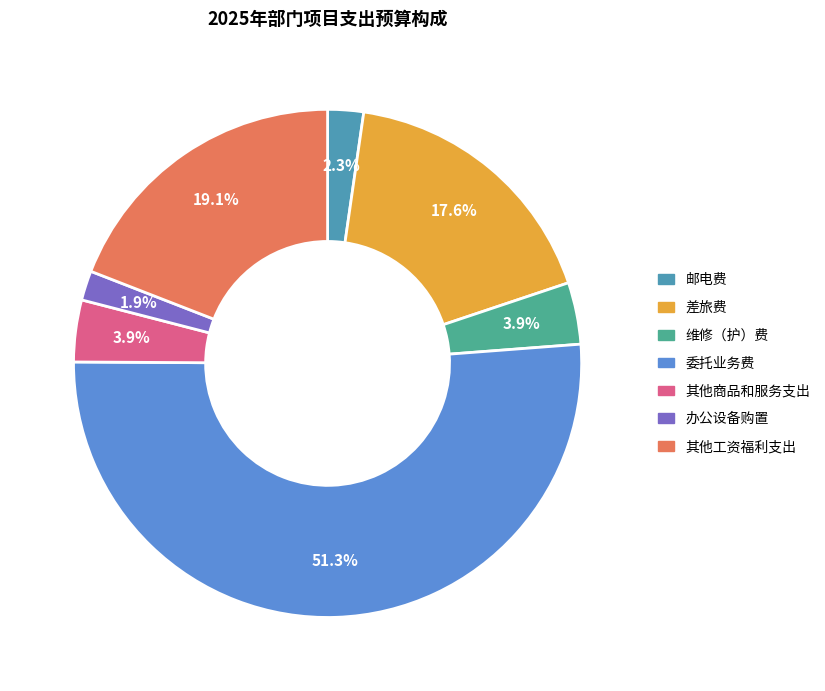

To the nearest percent, what portion does 办公设备购置 represent?

2%